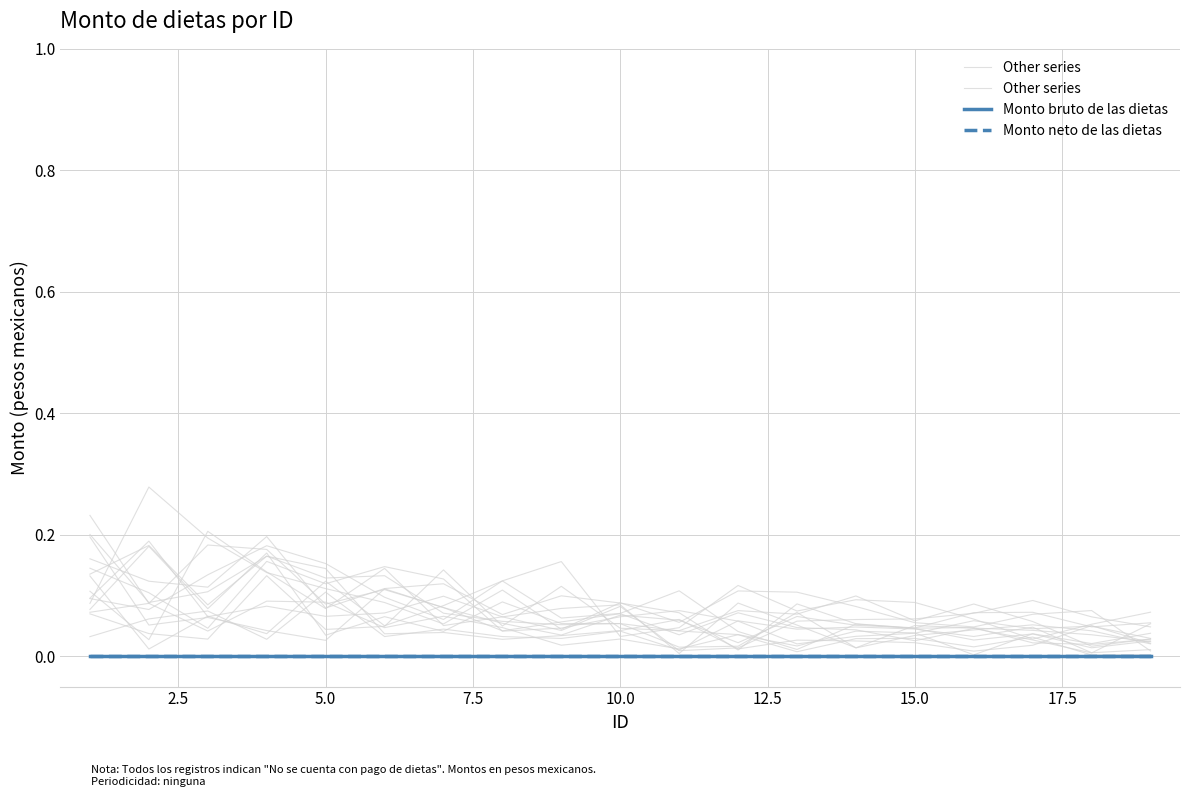

True or false: Monto neto de las dietas and Other series intersect in this chart.

False